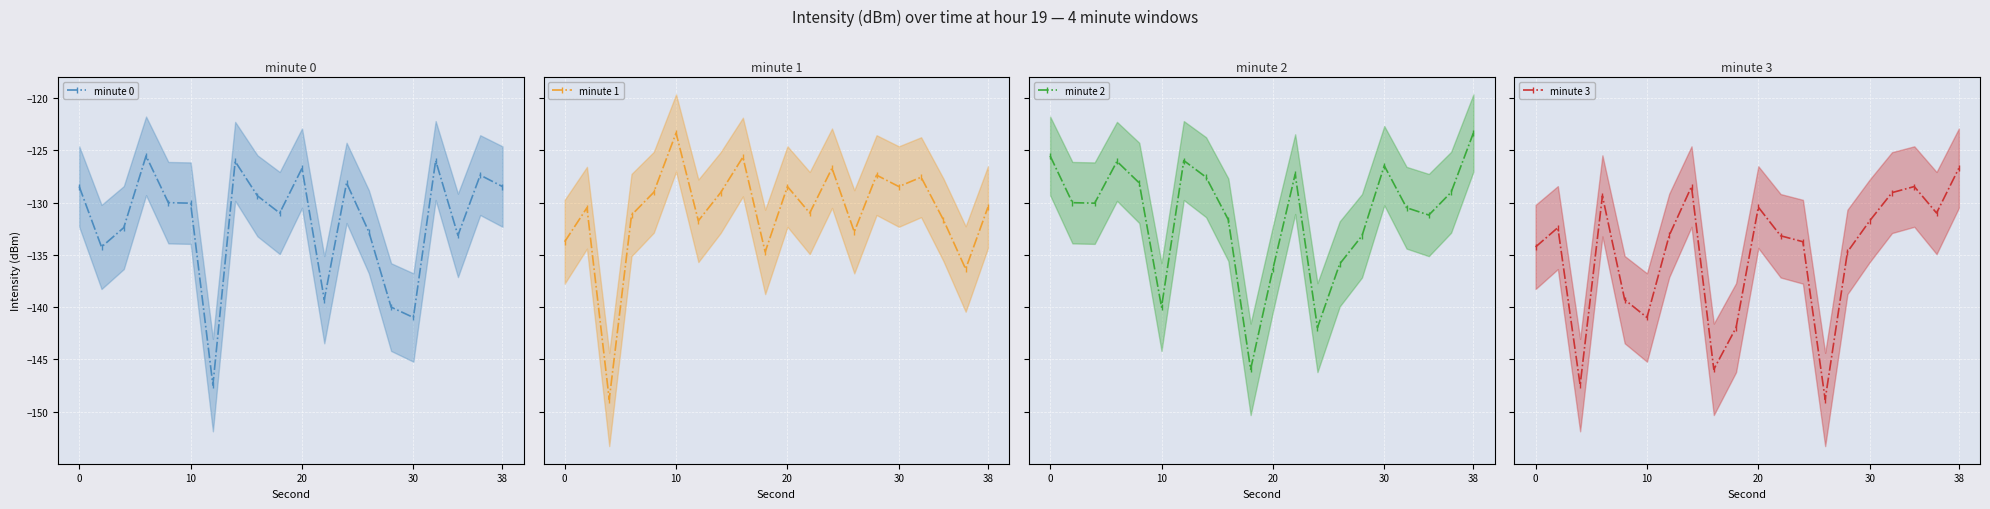

True or false: minute 0 has more than 0 points higher than both neighbors.

True